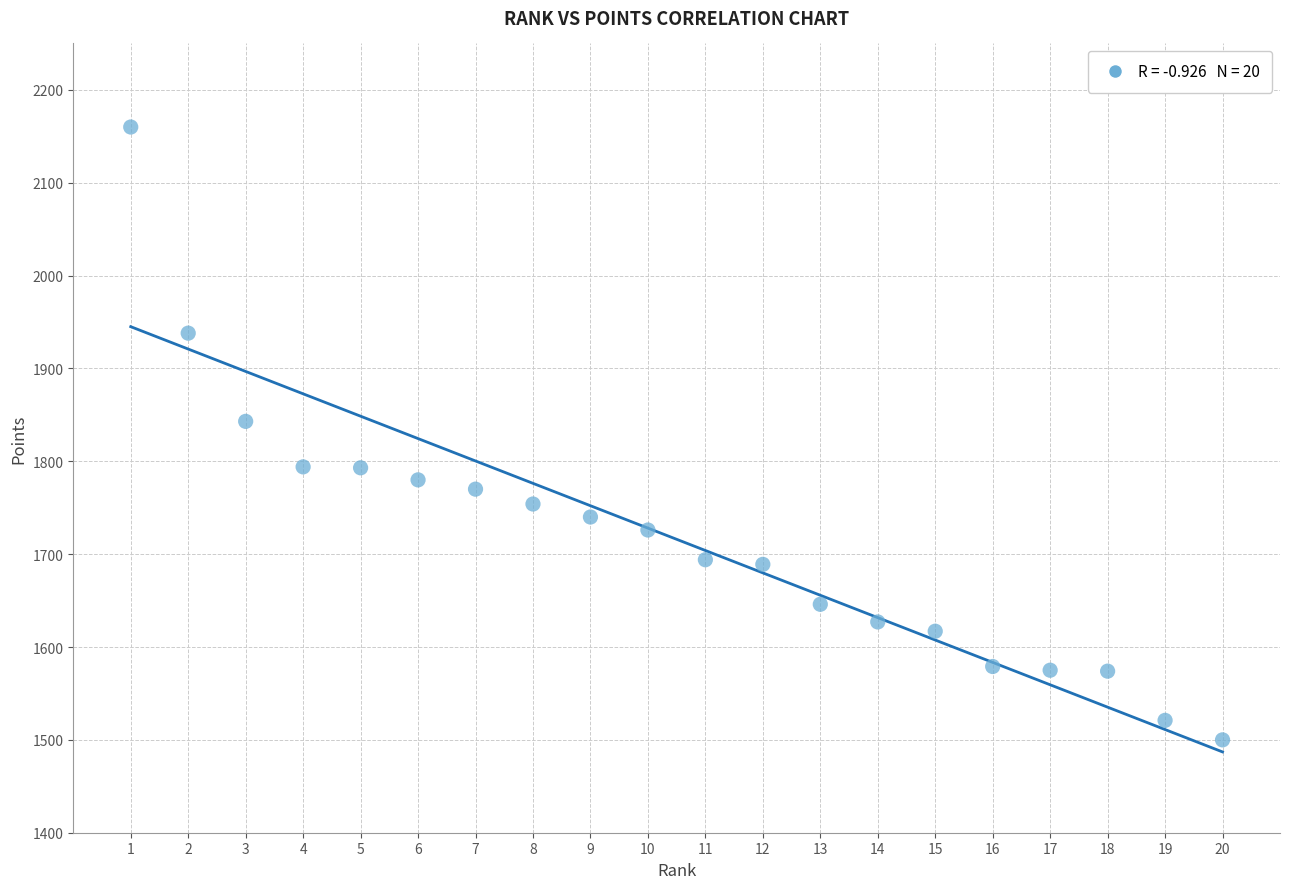

What is the range of X values (max minus min)?

19